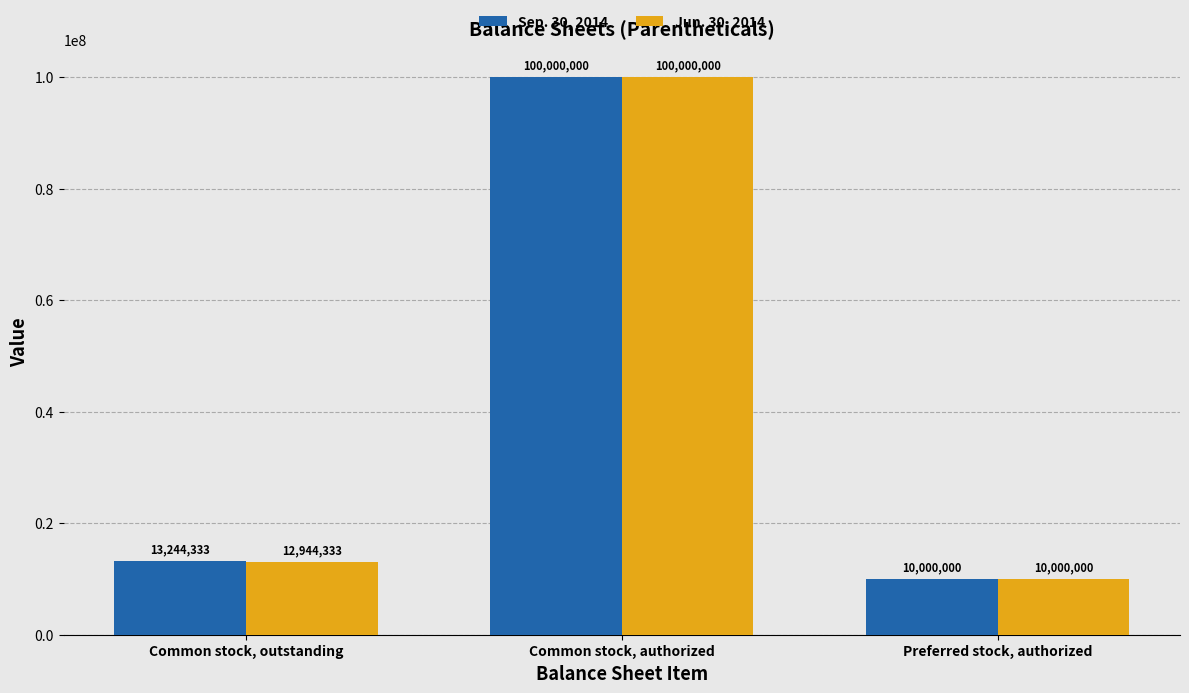

How many groups of bars are there?

3